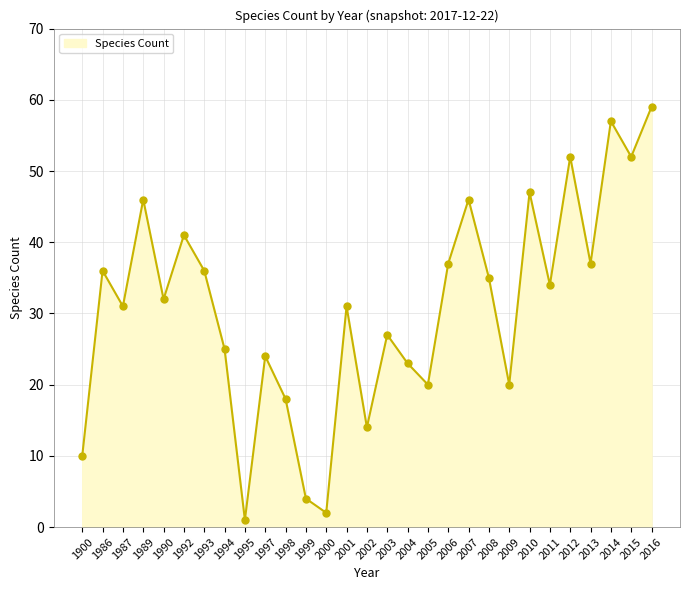

Approximately how many times larger is the value at 2004 compared to 1997?

1.0